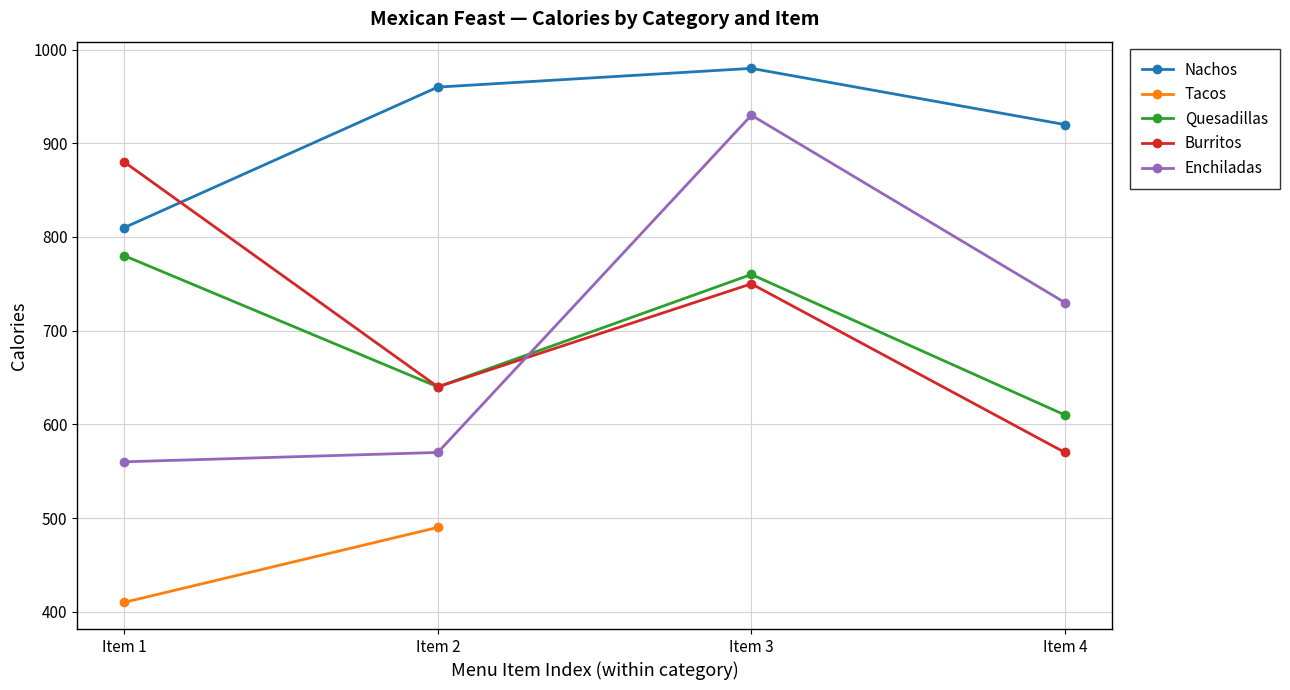

List the labels in order of Nachos value, largest first.

Item 3, Item 2, Item 4, Item 1